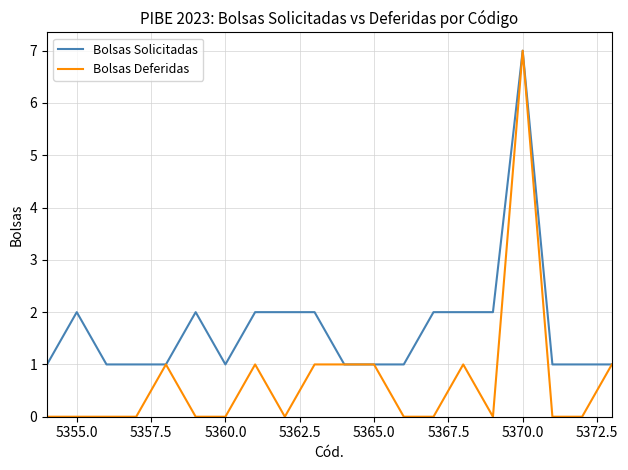

What is the maximum value shown in the chart?

7